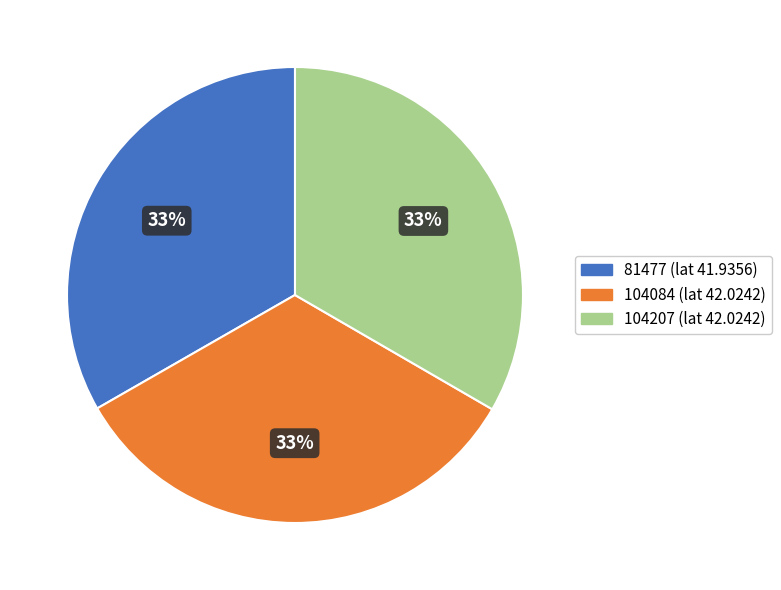

What is the ratio of the value at 104084 to the value at 104207?

1.0